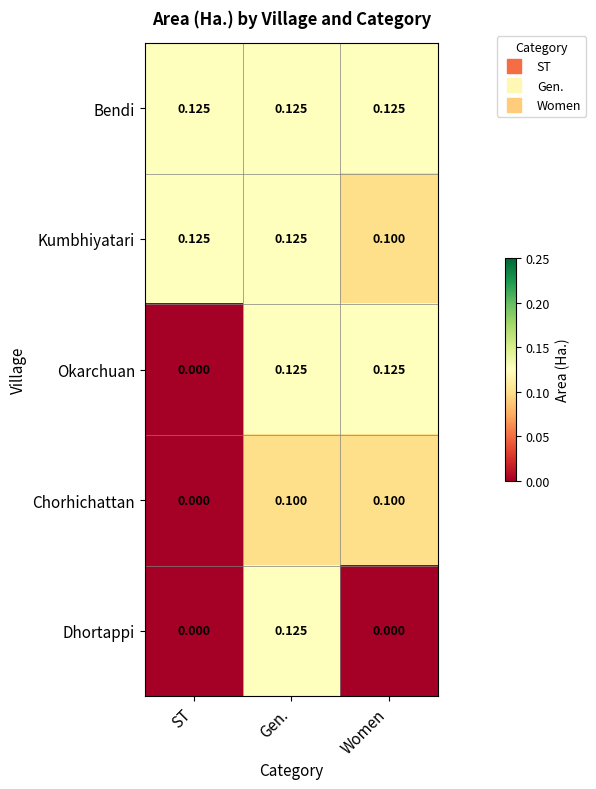

Which series has the largest total across all categories?

Bendi